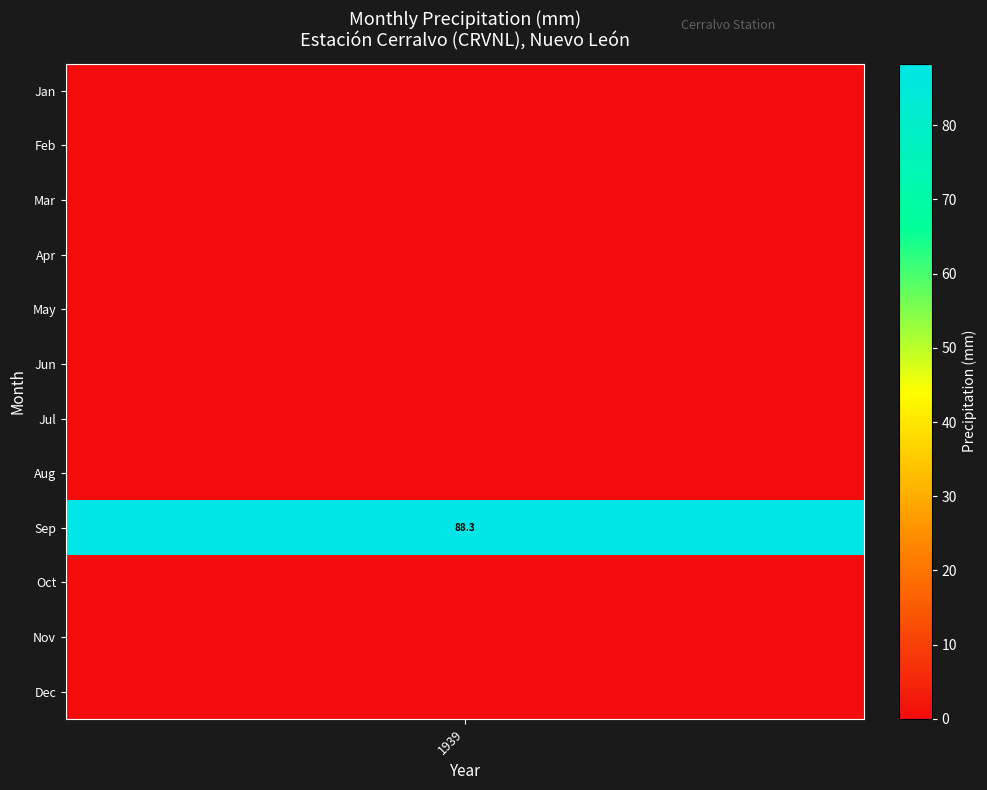

Rank the series at 4 from lowest to highest value.

Jan, Feb, Mar, Apr, May, Jun, Jul, Aug, Sep, Oct, Nov, Dec